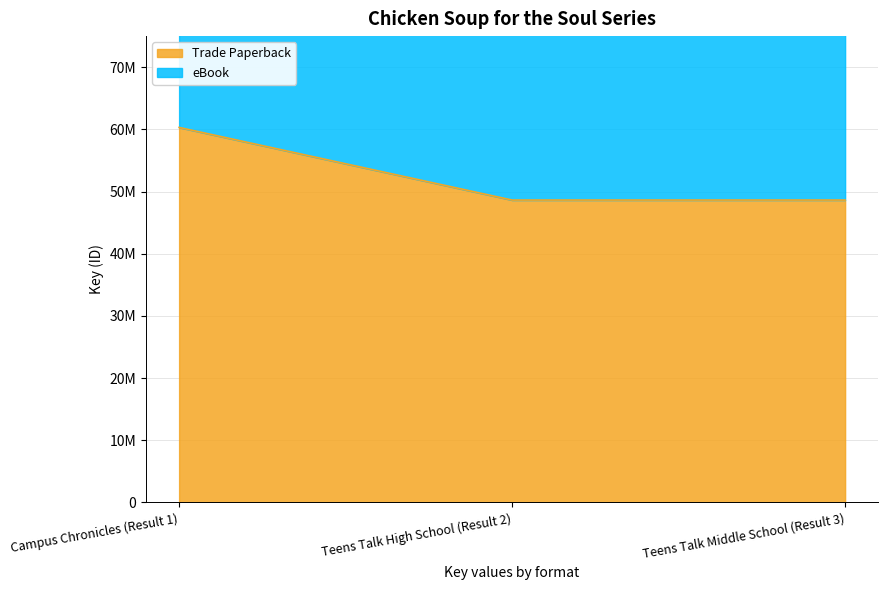

How many lines are shown in the chart?

2